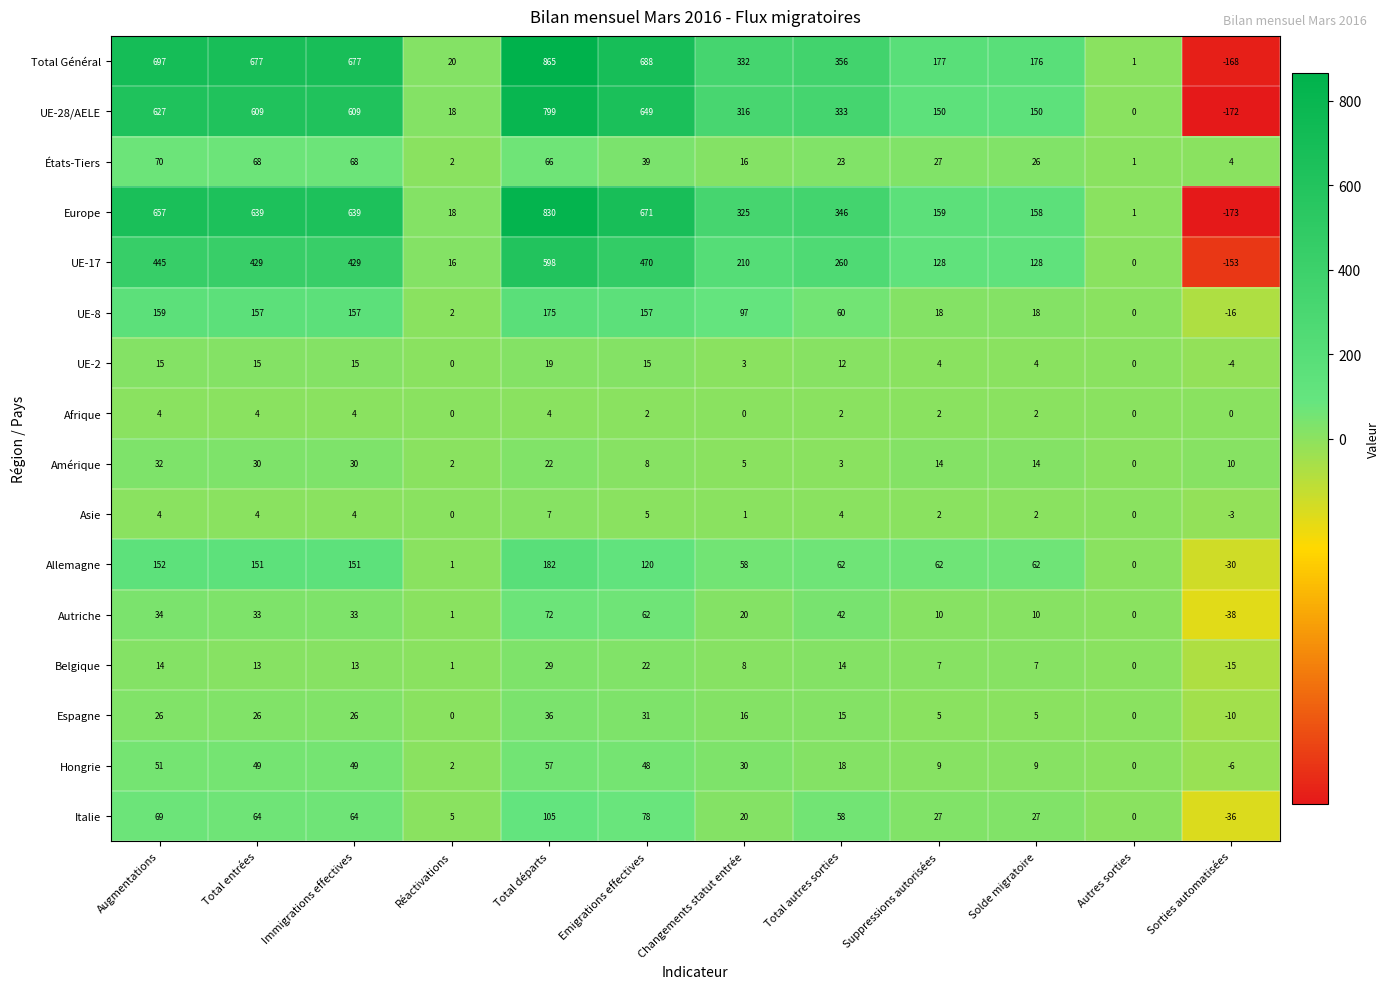

At which label does Europe first exceed 346?

Augmentations